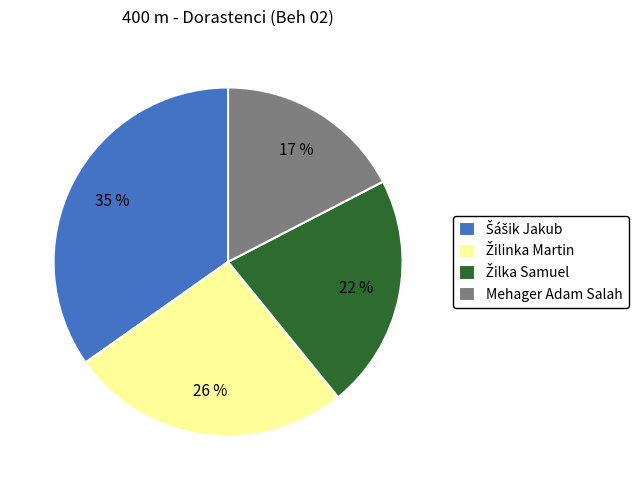

Count the number of slices in the pie.

4